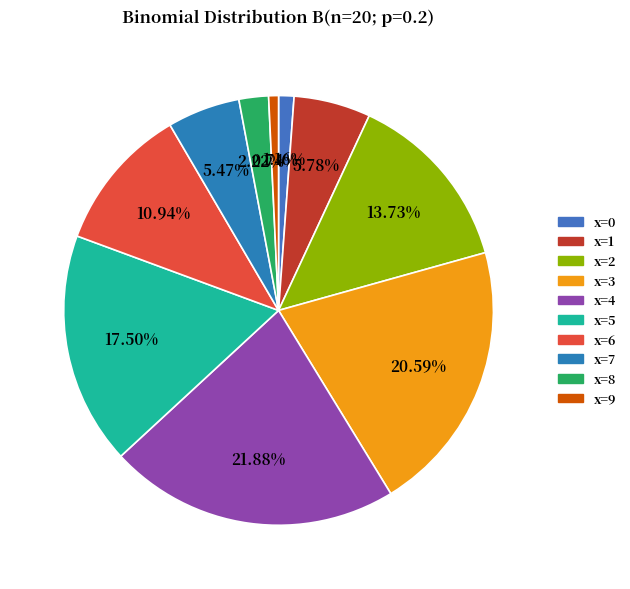

The x=4 slice represents 1% of the pie. True or false?

False